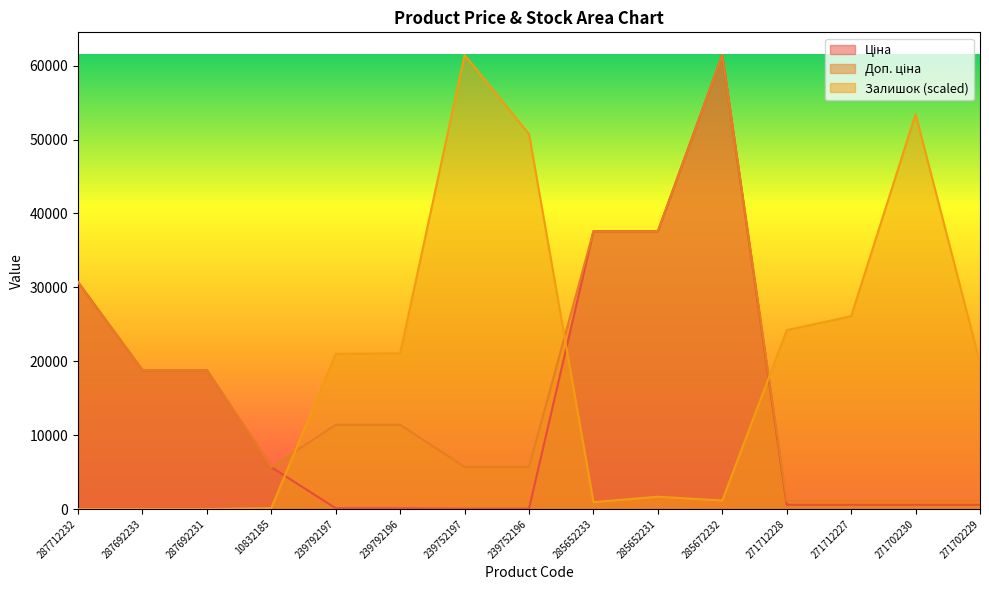

At which category is the sum across all series the highest?

285672232